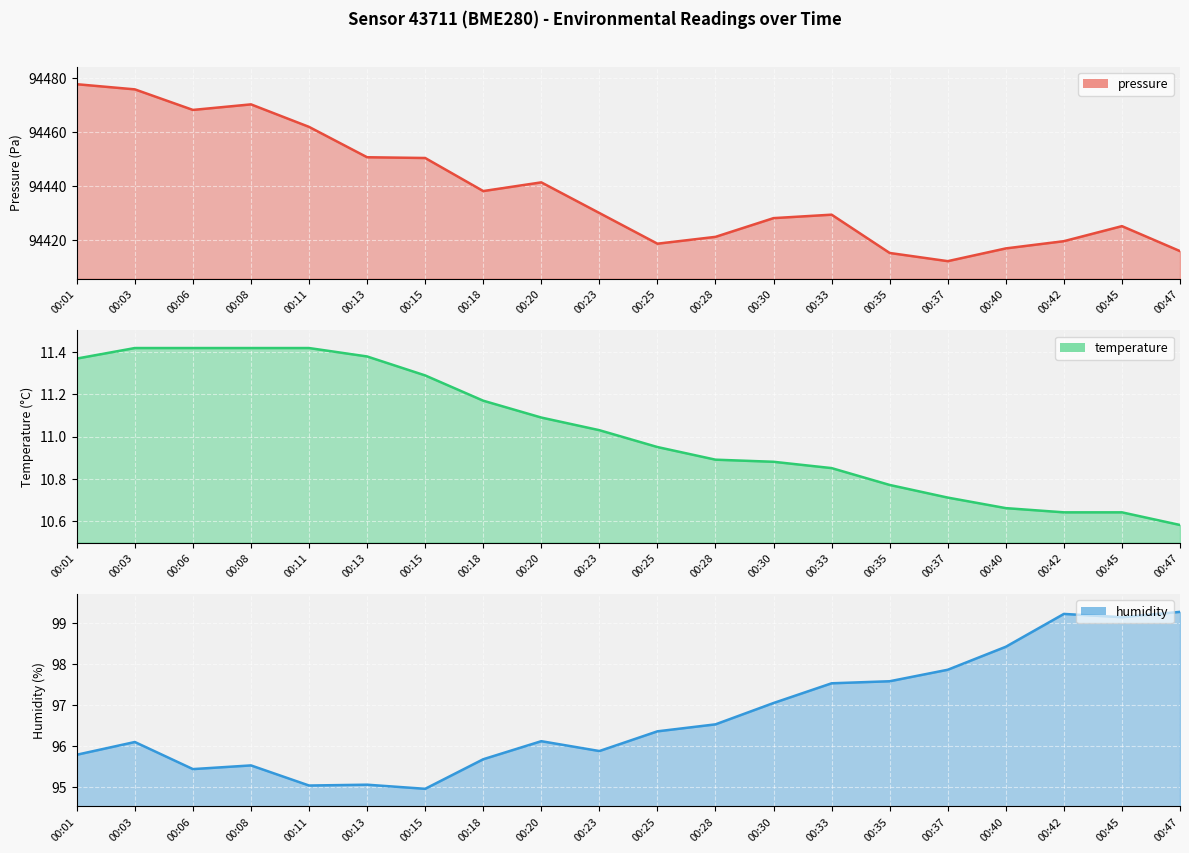

Which series has the largest total across all categories?

pressure